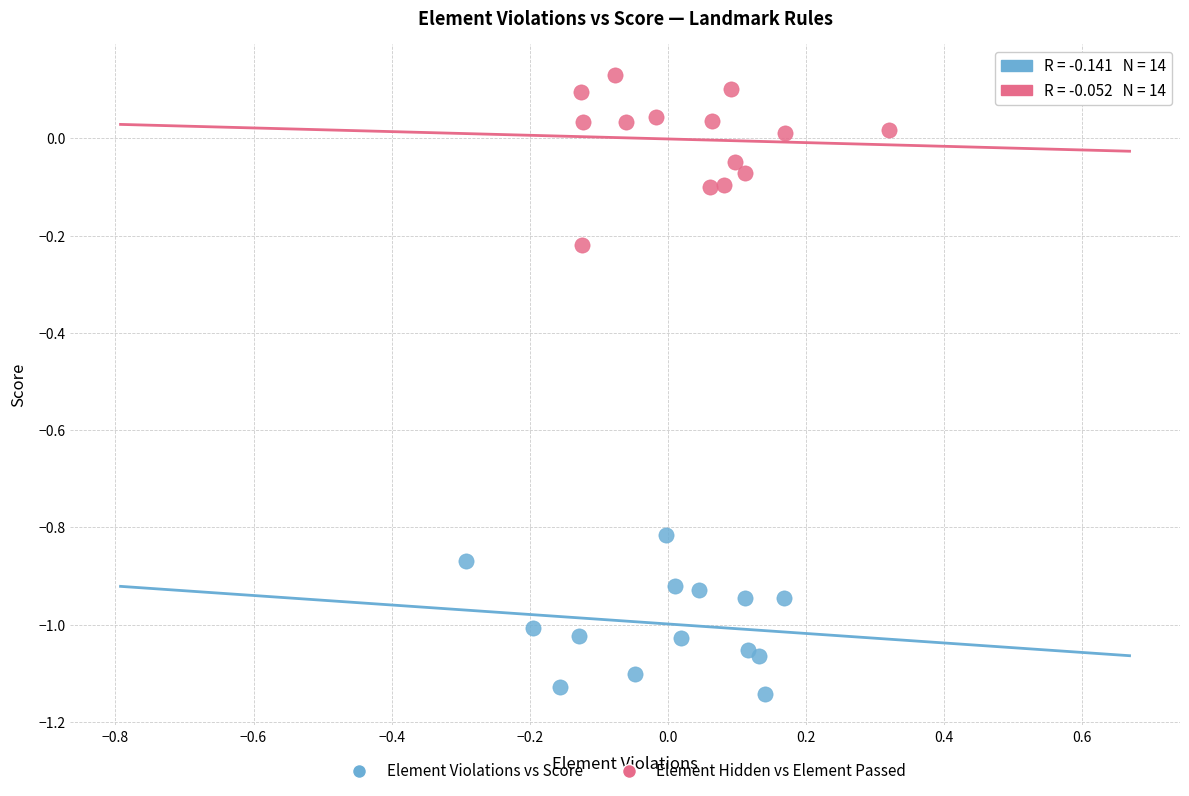

Which series contains the highest Y value?

Element Hidden vs Element Passed